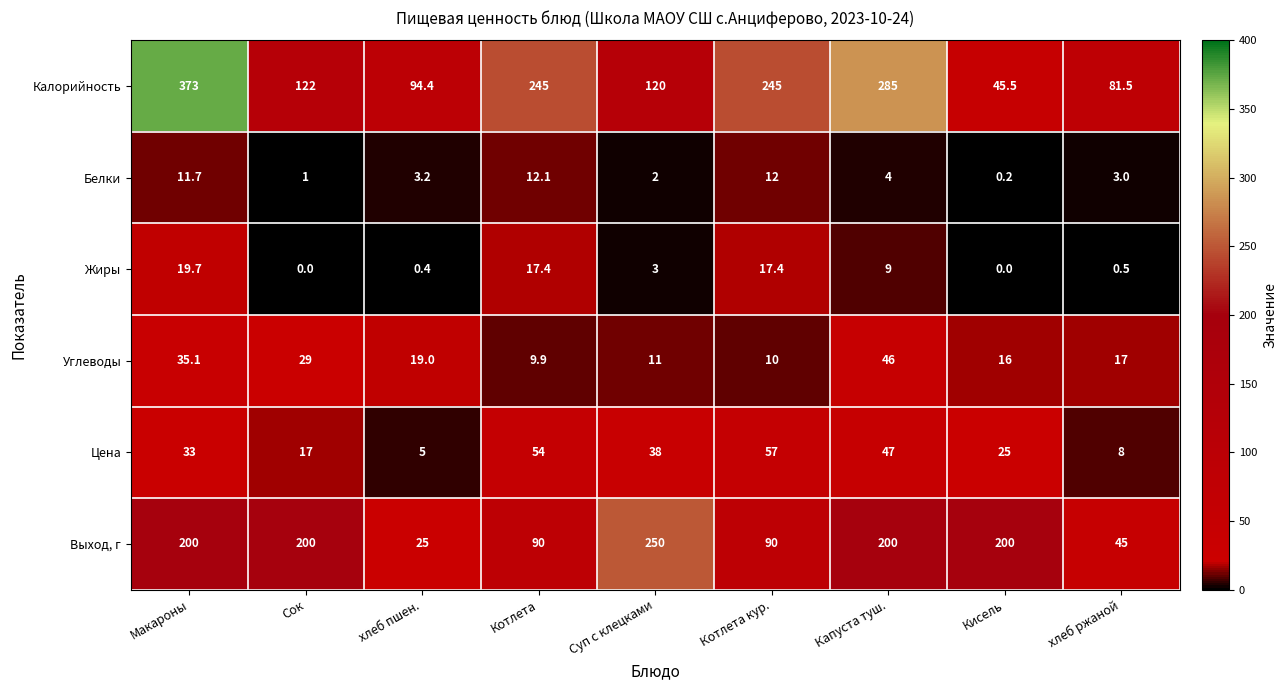

At which category does the chart reach its peak across all series?

Макароны